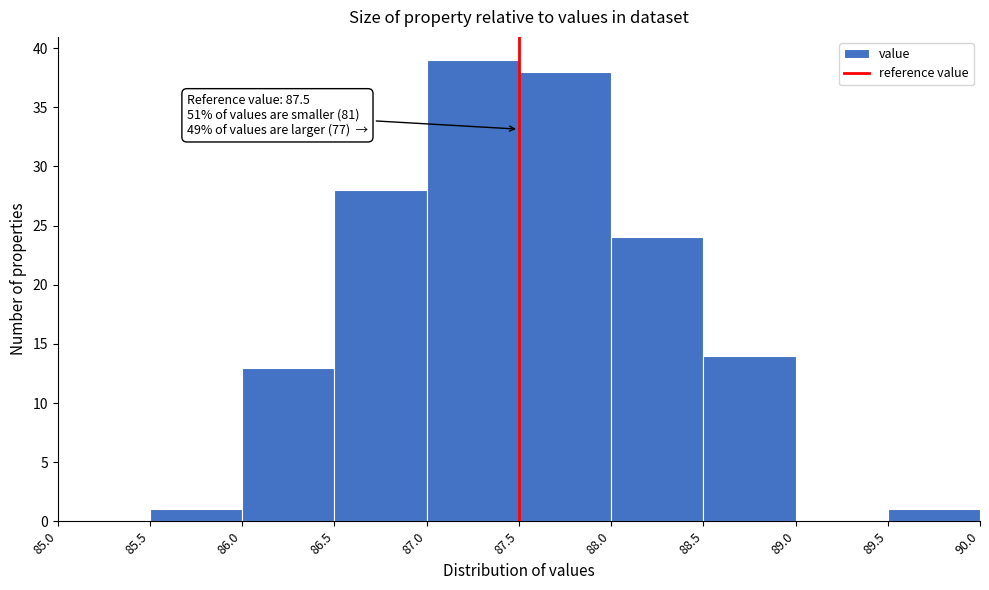

Which range on the x-axis has the tallest bar?

87.0 to 87.5